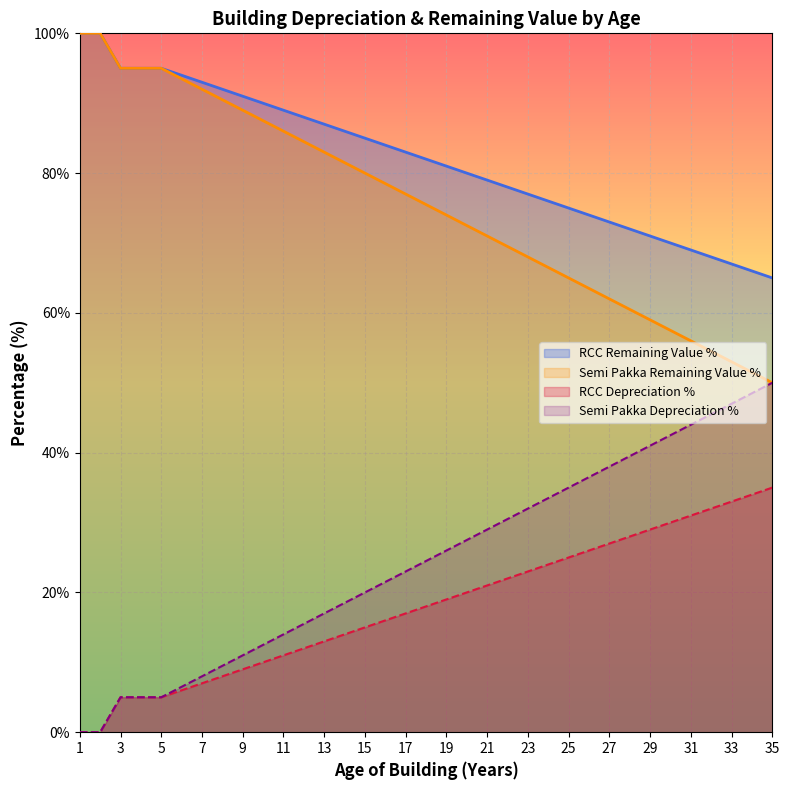

How many data points in RCC Depreciation % are less than 82?

17